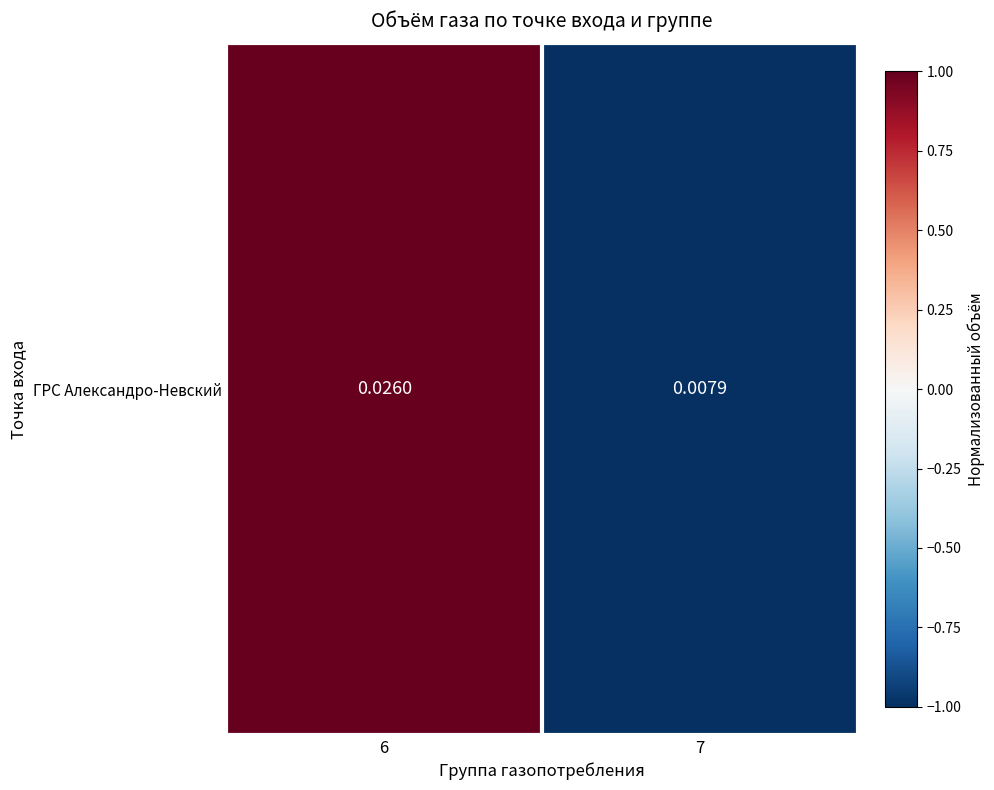

Rank the categories by value from lowest to highest.

7, 6